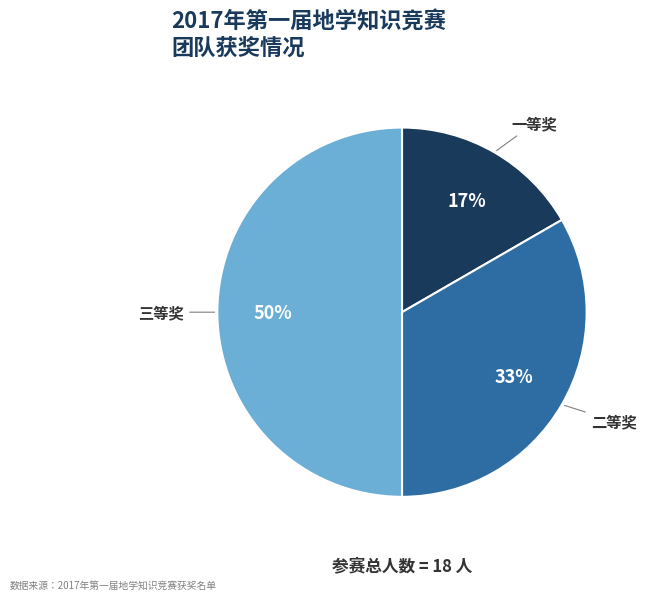

Which has a higher value, 二等奖 or 三等奖?

三等奖